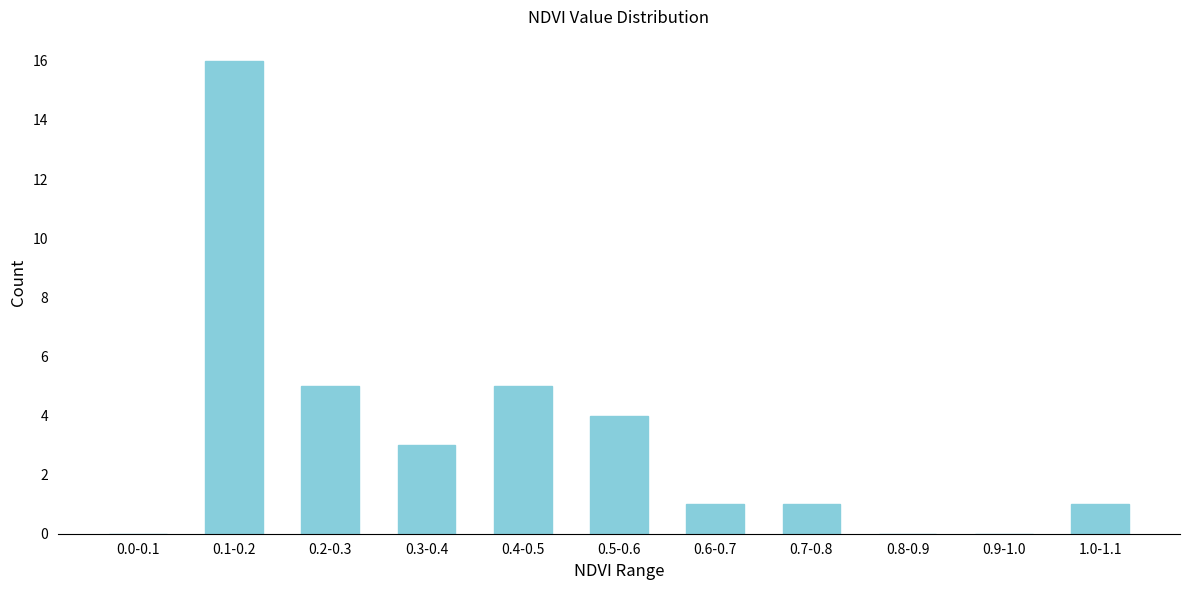

Reading right to left, what are all the values shown in this chart?

1.0-1.1=1	0.9-1.0=0	0.8-0.9=0	0.7-0.8=1	0.6-0.7=1	0.5-0.6=4	0.4-0.5=5	0.3-0.4=3	0.2-0.3=5	0.1-0.2=16	0.0-0.1=0